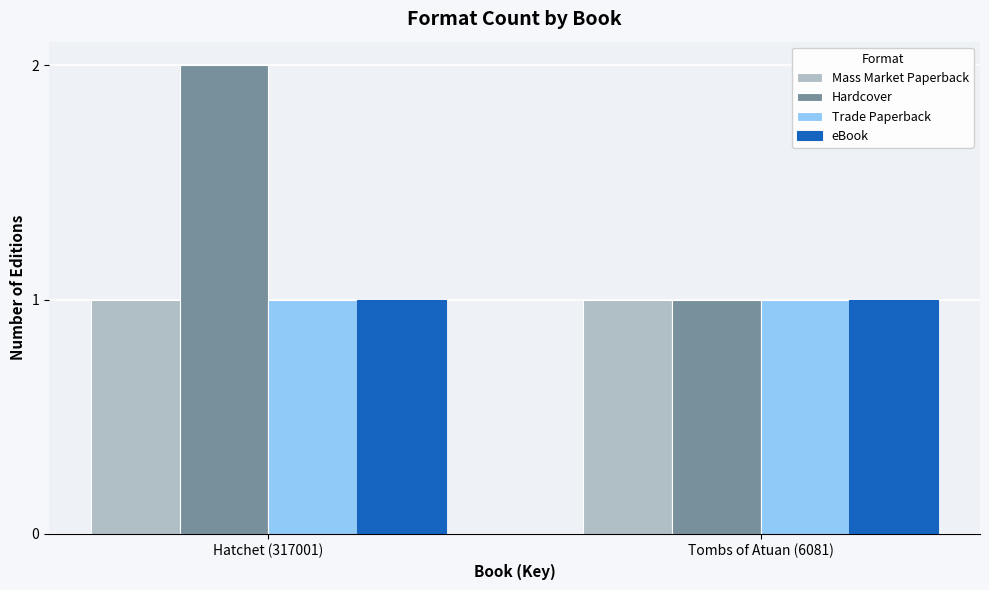

Which series has the largest range (max minus min)?

Hardcover